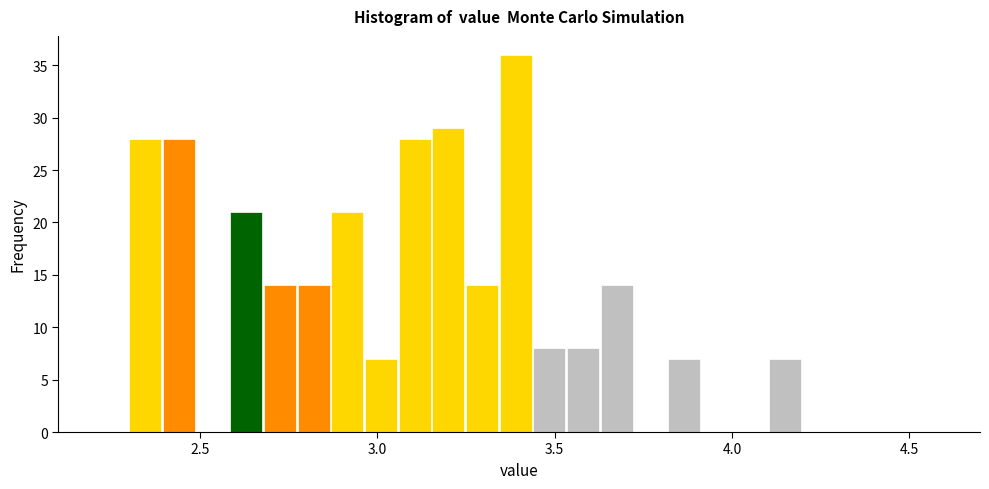

Read against the x-axis, roughly where is the centre of the tallest bar?

3.40